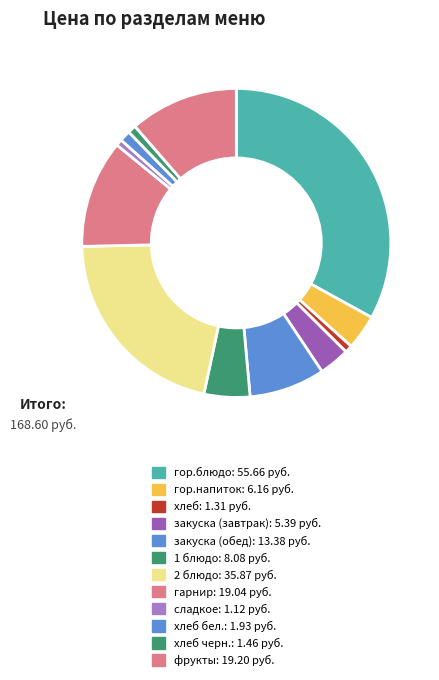

Which category has the biggest portion of the pie?

гор.блюдо